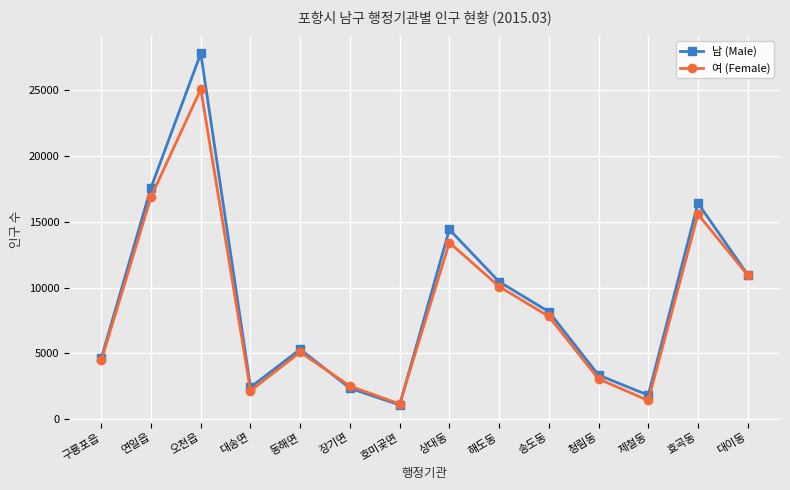

Between 구룡포읍 and 호미곶면, which series saw the biggest shift?

남 (Male)